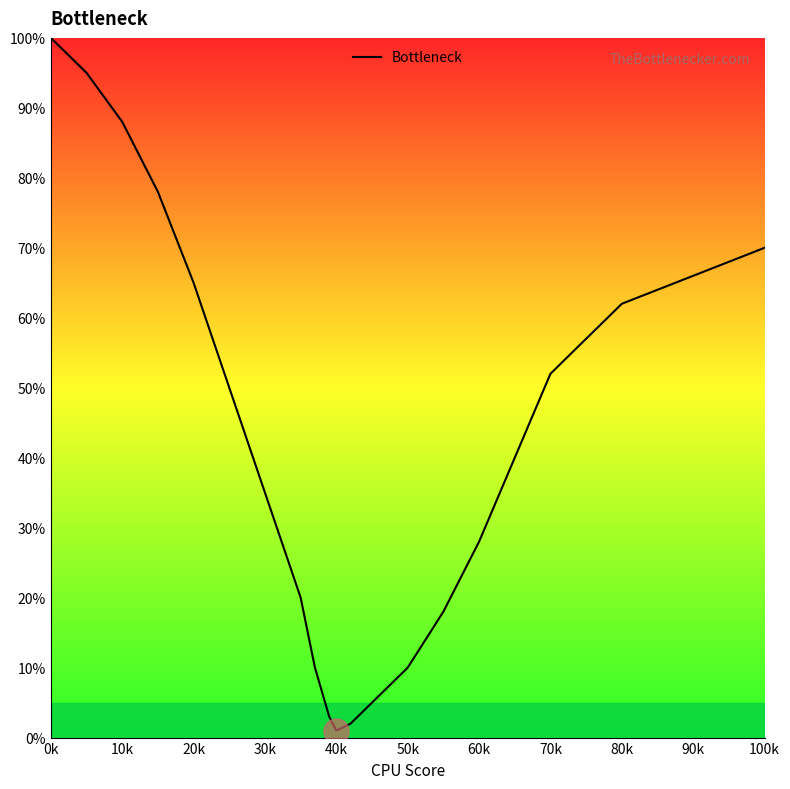

What is the maximum value shown in the chart?

100